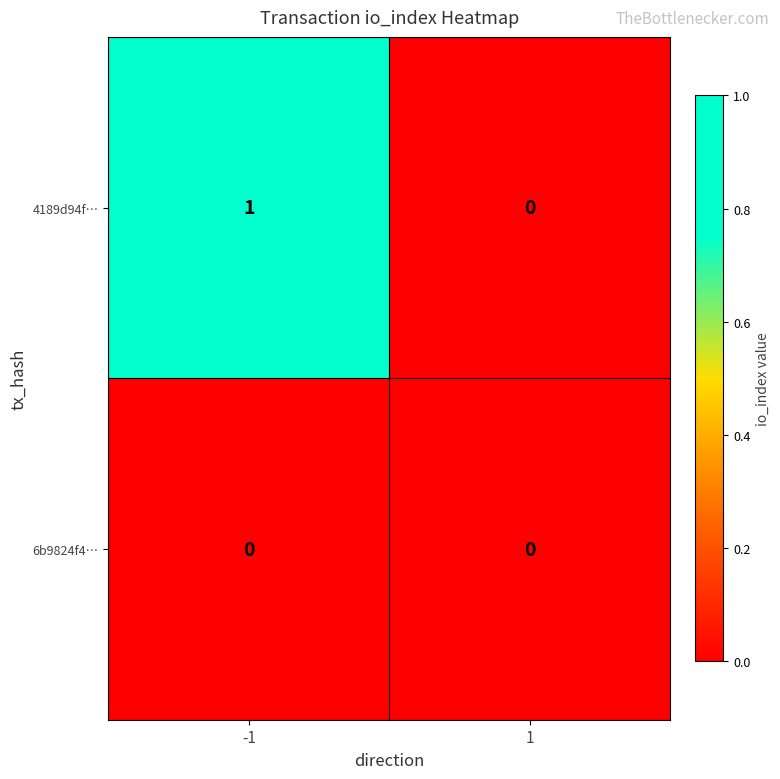

True or false: 6b9824f4… has a value of 0 at -1.

True